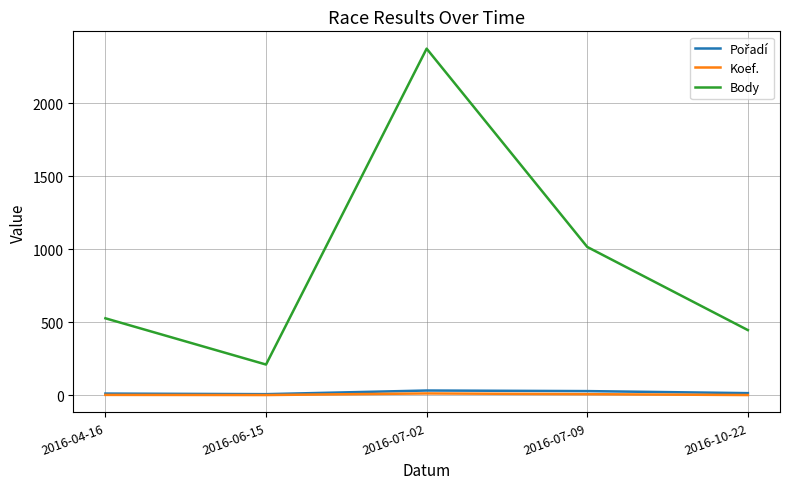

At which category does the chart reach its peak across all series?

2016-07-02